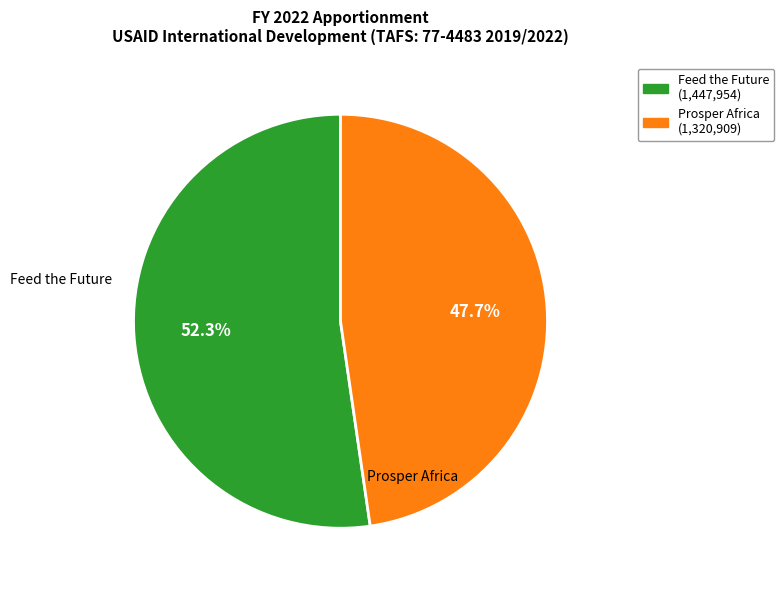

How many segments does this pie chart have?

2